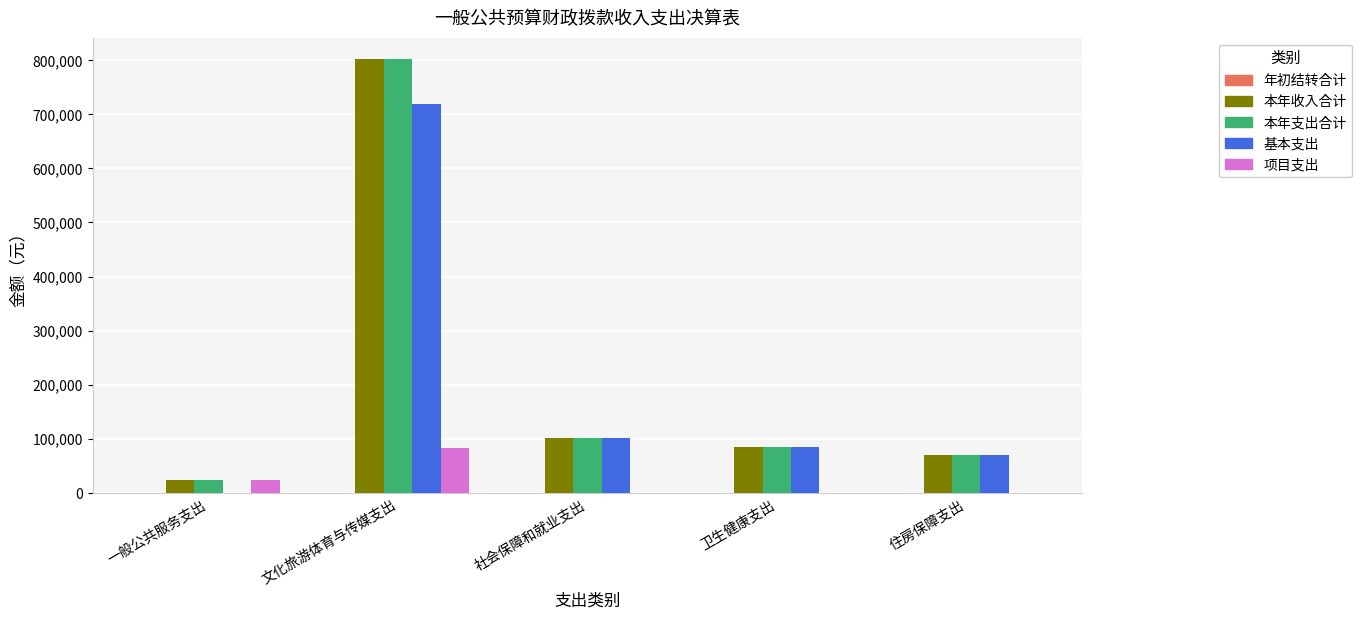

What is the approximate value of 本年收入合计 at 社会保障和就业支出?

101011.8